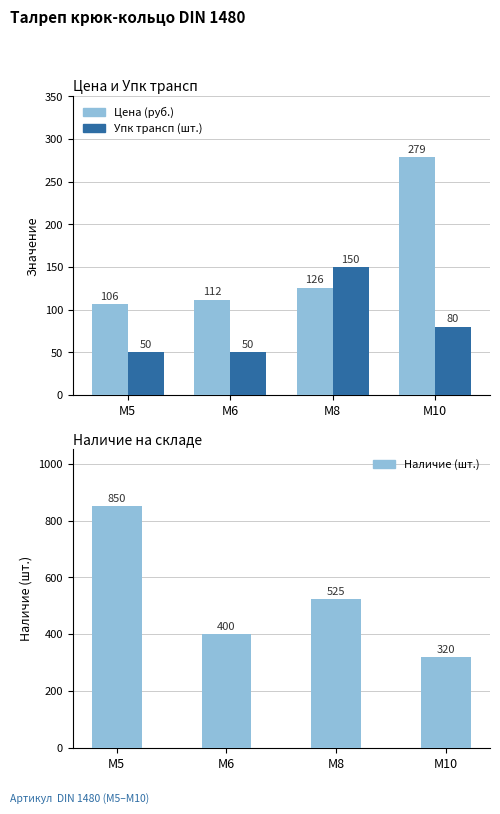

What is the total value across all series at М10?

678.7